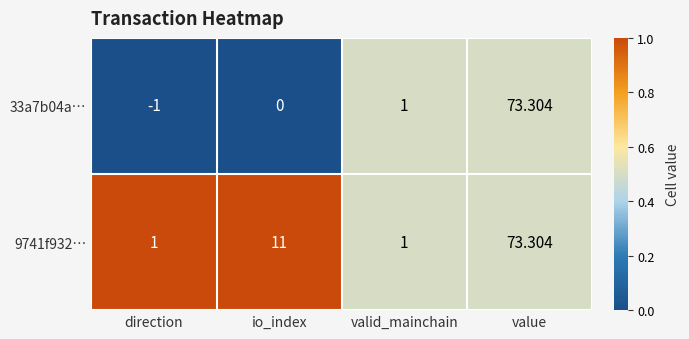

Which category has the highest value across all series?

value